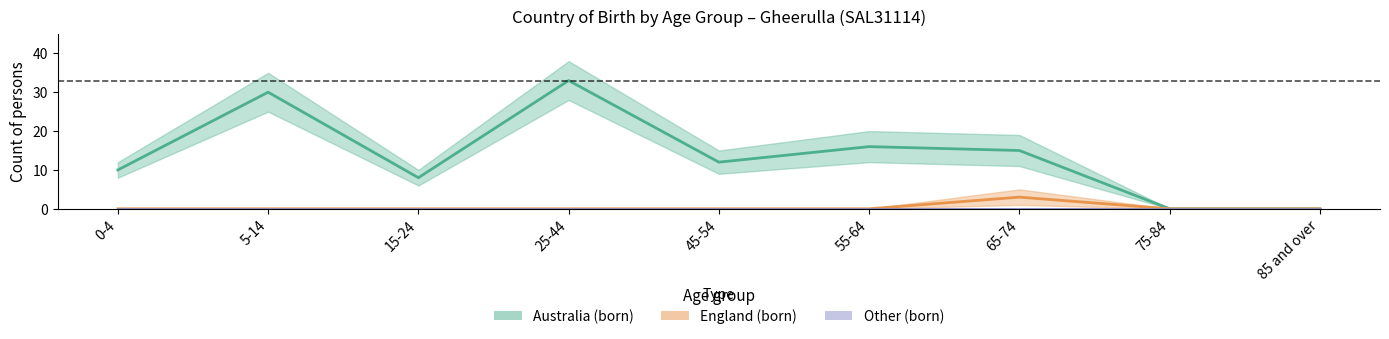

Reading left to right, transcribe all the data shown in this chart.

Australia (born): 10	30	8	33	12	16	15	0	0
England (born): 0	0	0	0	0	0	3	0	0
Other (born): 0	0	0	0	0	0	0	0	0